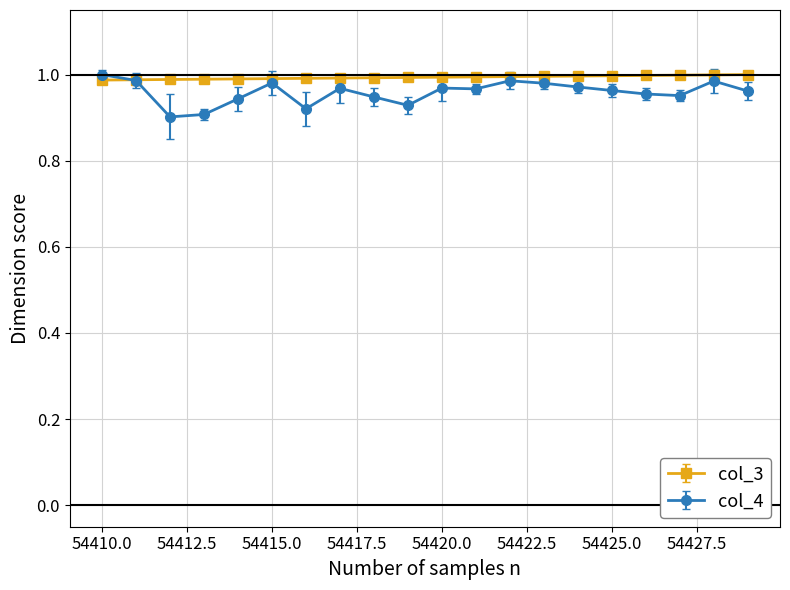

Which series has the largest range (max minus min)?

col_4